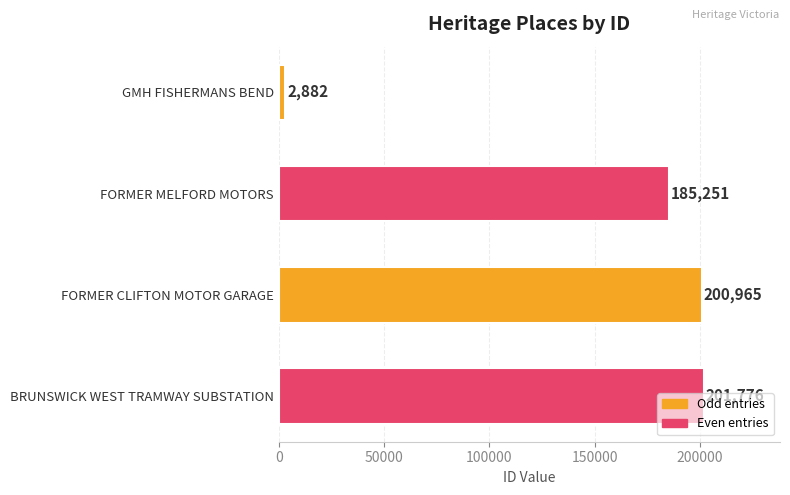

Which has a higher value, BRUNSWICK WEST TRAMWAY SUBSTATION or FORMER MELFORD MOTORS?

BRUNSWICK WEST TRAMWAY SUBSTATION